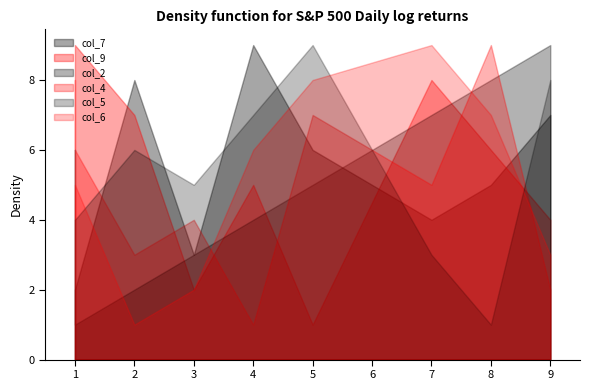

What is the difference between the second highest and minimum values in the col_2 series?

7